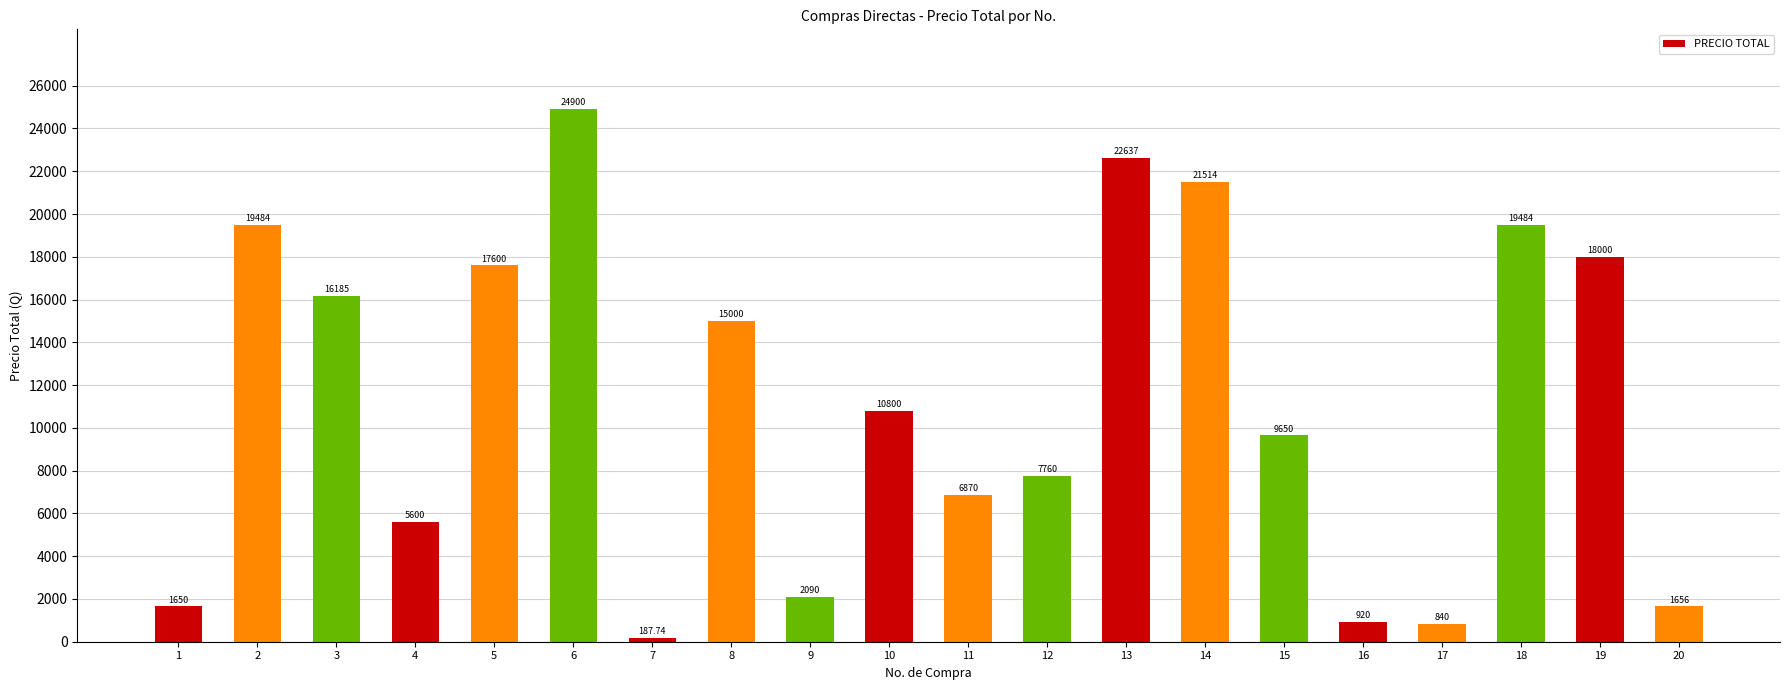

What is the sum of all values?

222827.7